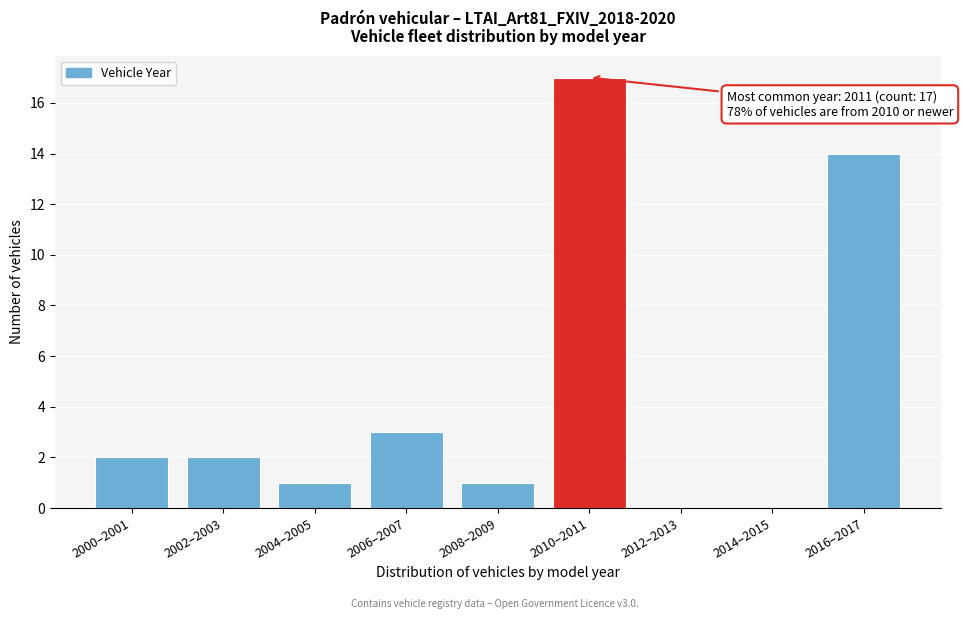

Reading left to right, transcribe all the data shown in this chart.

2000–2001=2	2002–2003=2	2004–2005=1	2006–2007=3	2008–2009=1	2010–2011=17	2012–2013=0	2014–2015=0	2016–2017=14